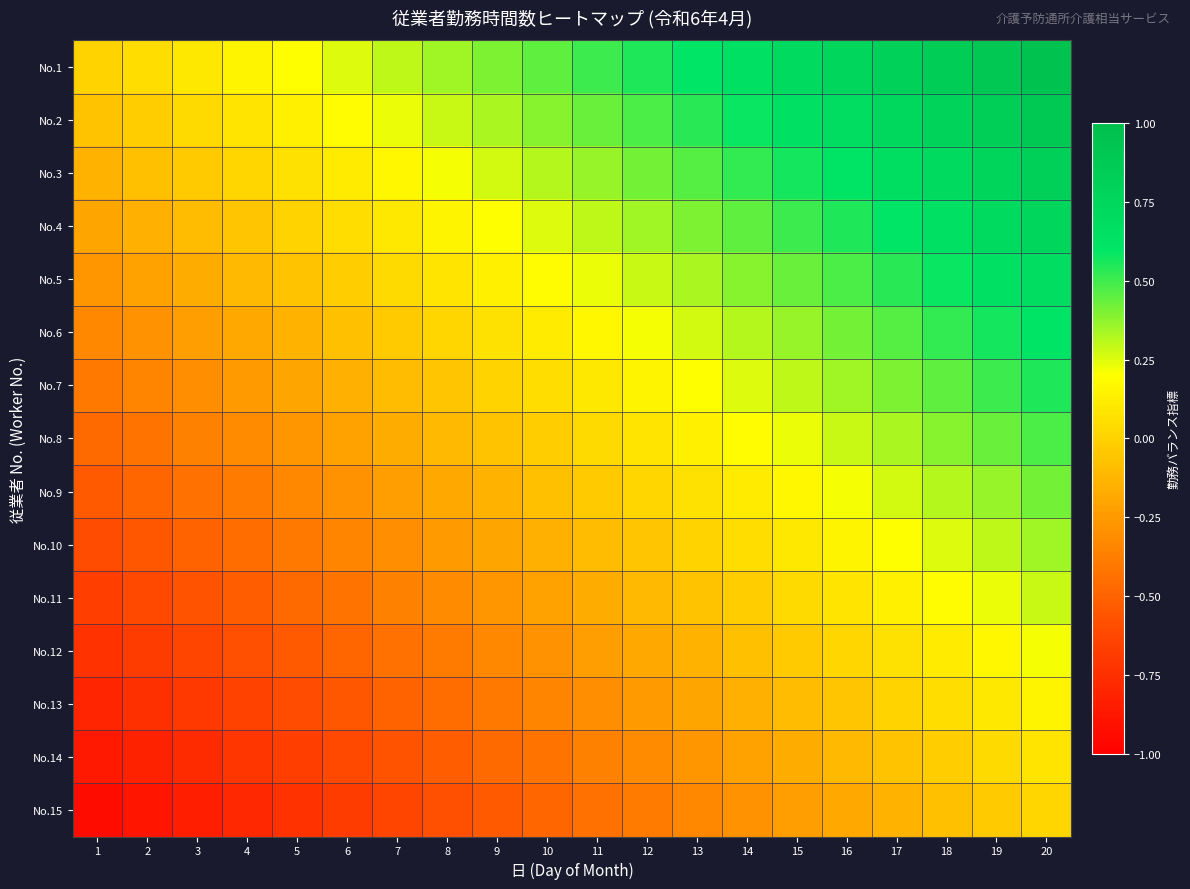

Which has a higher value, 9 or 19?

19